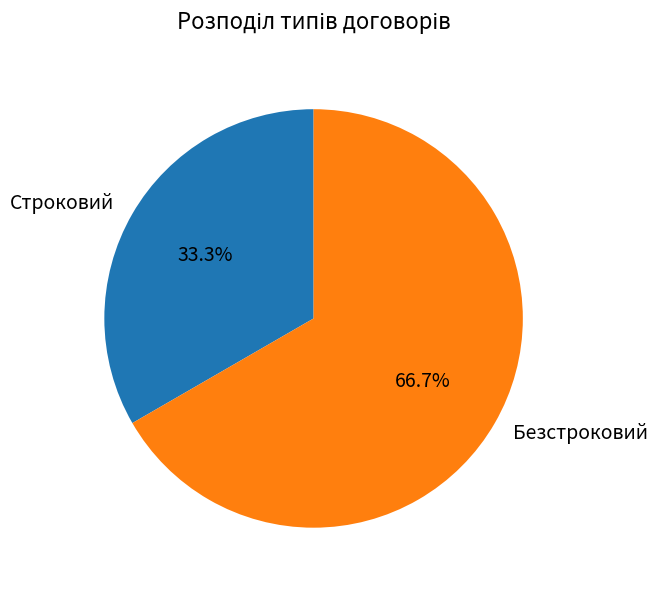

Which category has the biggest portion of the pie?

Безстроковий